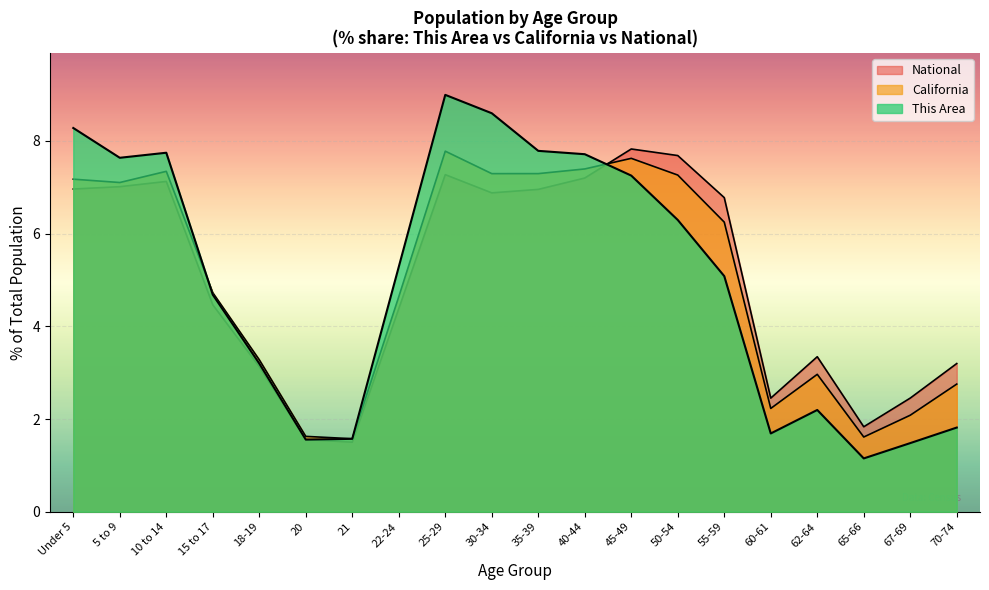

What position from the left is 18-19?

5